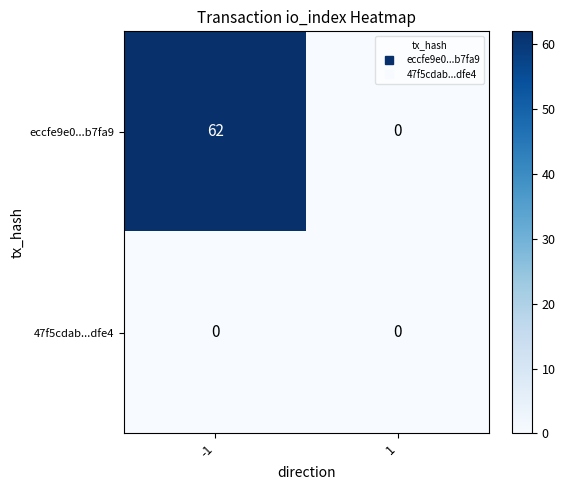

List the series in order of their peak value, lowest first.

47f5cdab...dfe4, eccfe9e0...b7fa9